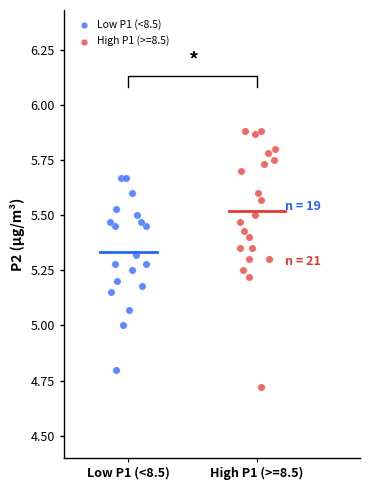

Which series contains the highest Y value?

High P1 (>=8.5)